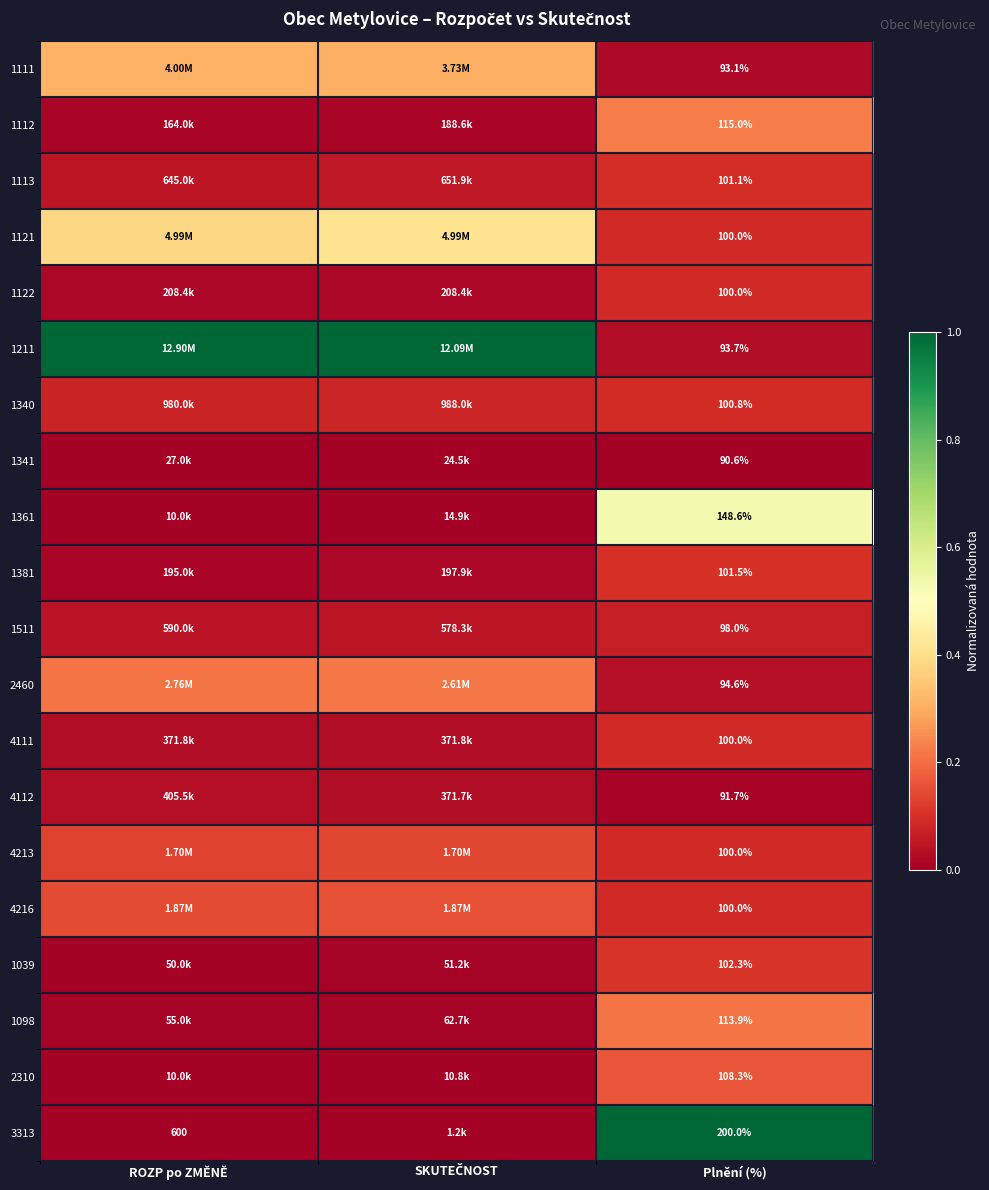

Is it true that 1121 equals 0.1 at Plnění (%)?

False